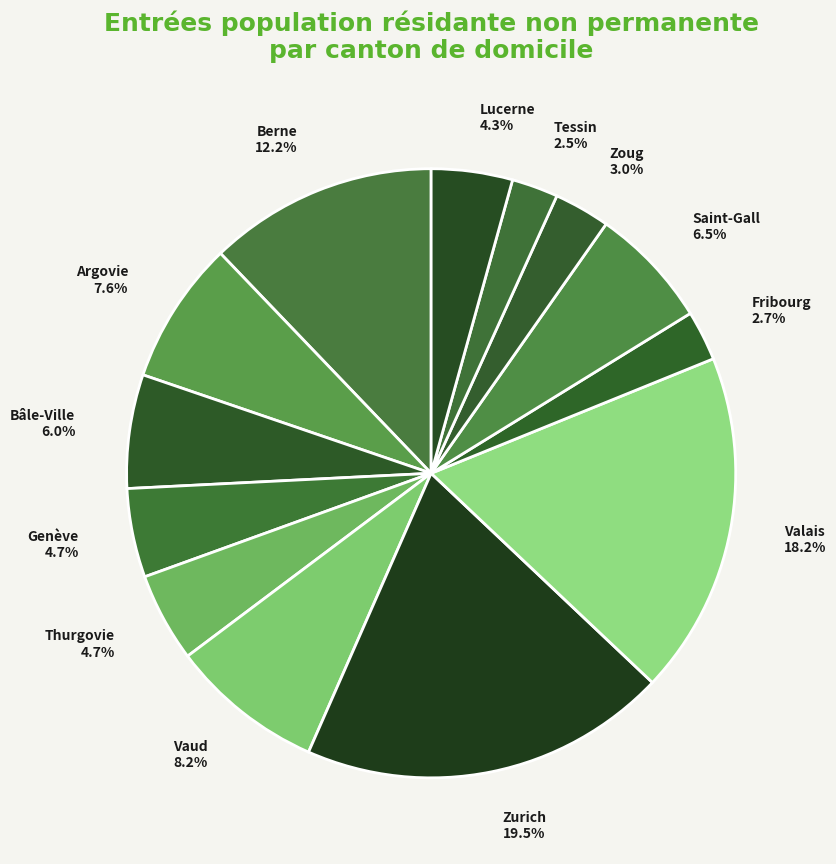

Is there any slice that represents more than half of the pie?

No